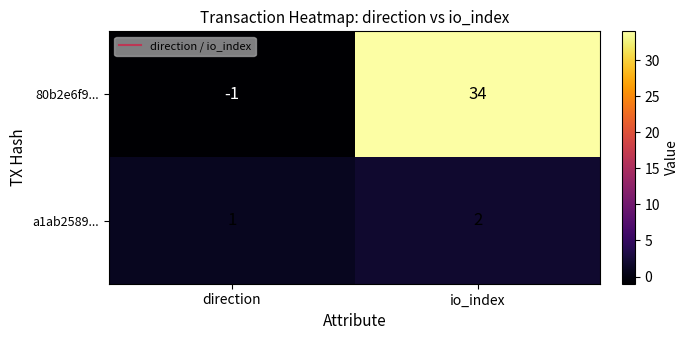

What is the maximum value shown in the chart?

34